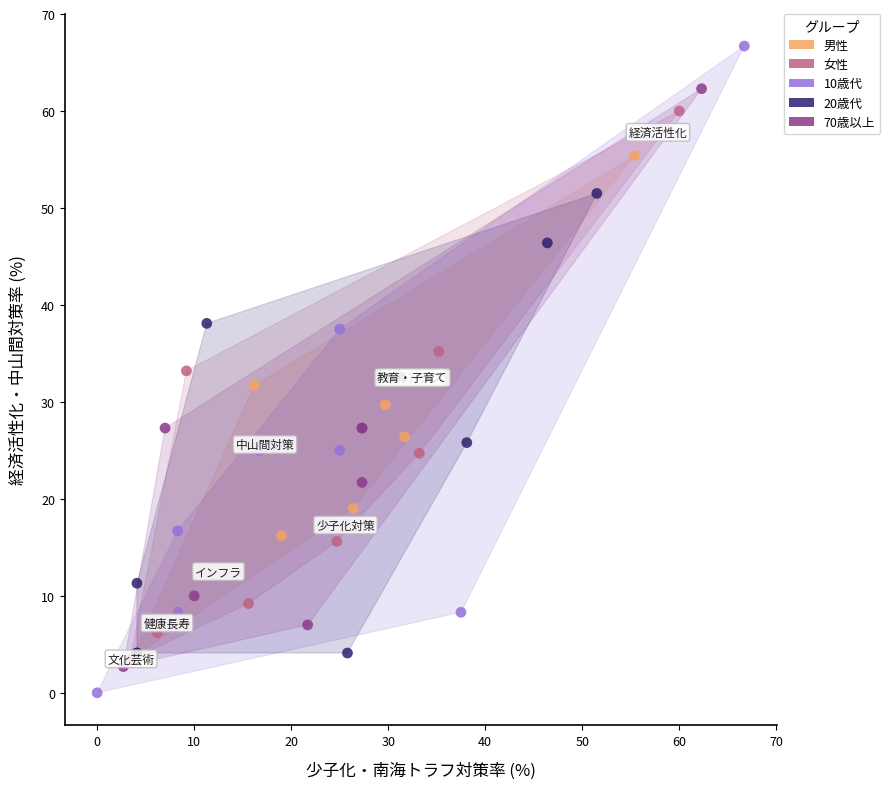

Which series contains the highest Y value?

10歳代